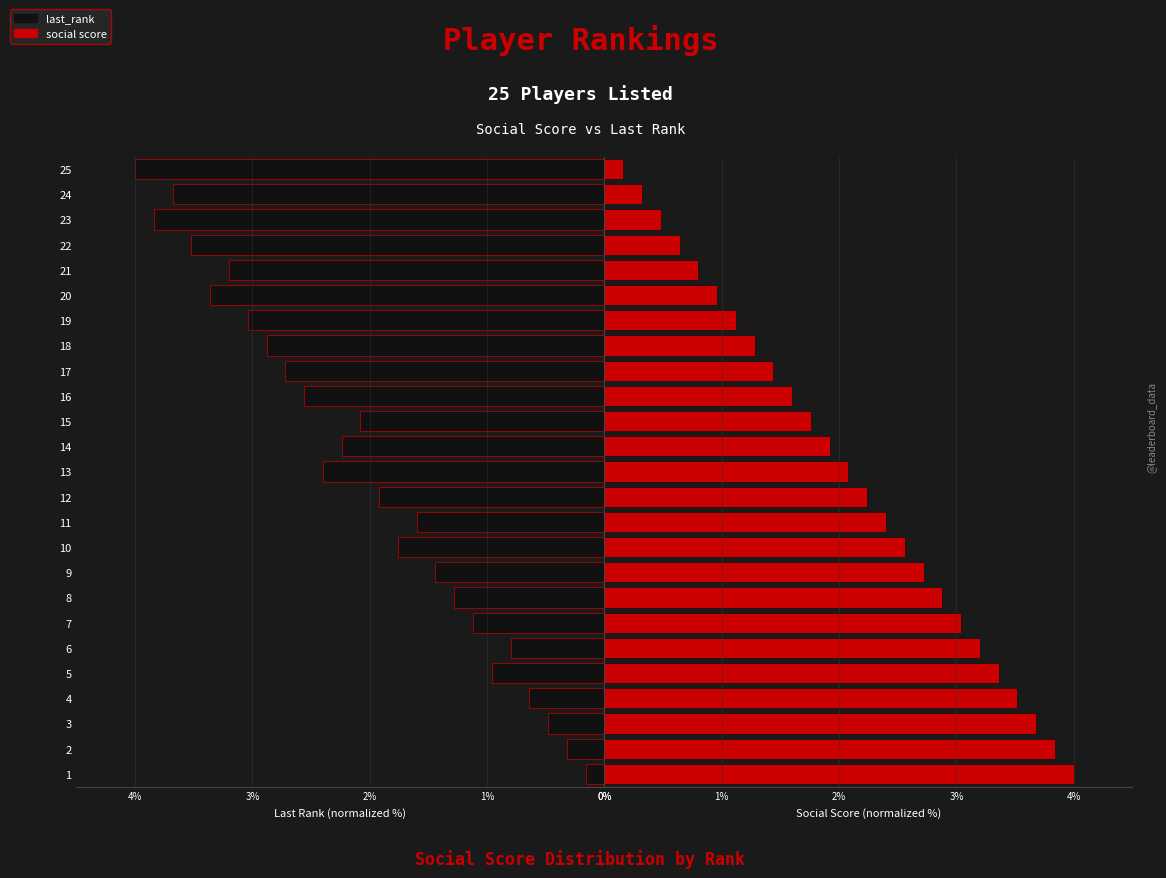

What is the highest value of the social score series?

4.0